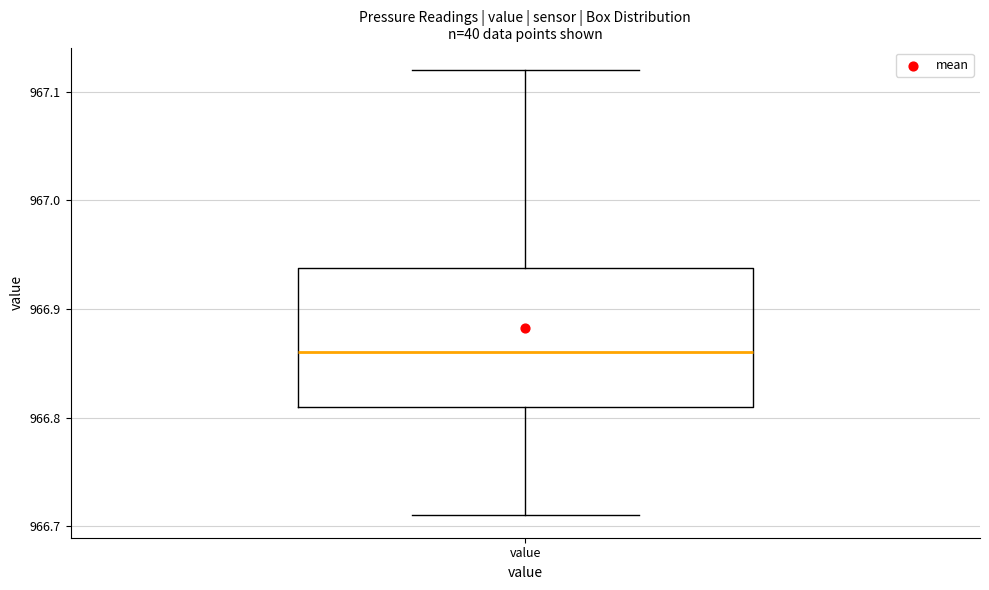

Transcribe this box plot: give where the median line is, the range the box spans, and where the two whiskers end, as read against the y-axis. The values are not printed on the chart, so give them approximately, as read against the axis.

median 966.86, box 966.81 to 966.94, whiskers 966.71 to 967.12